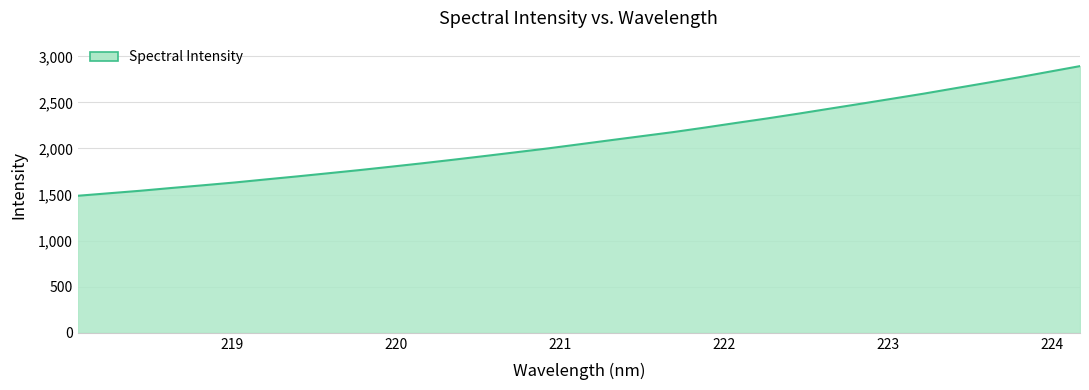

What is the greatest value displayed?

2893.7